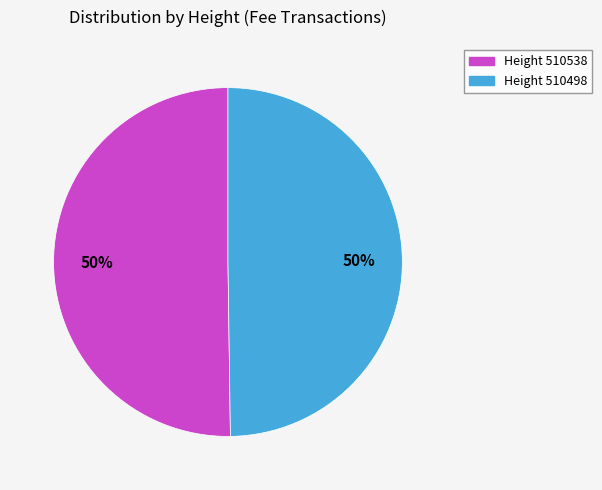

Is the sum of Height 510498 and Height 510538 greater than half?

Yes